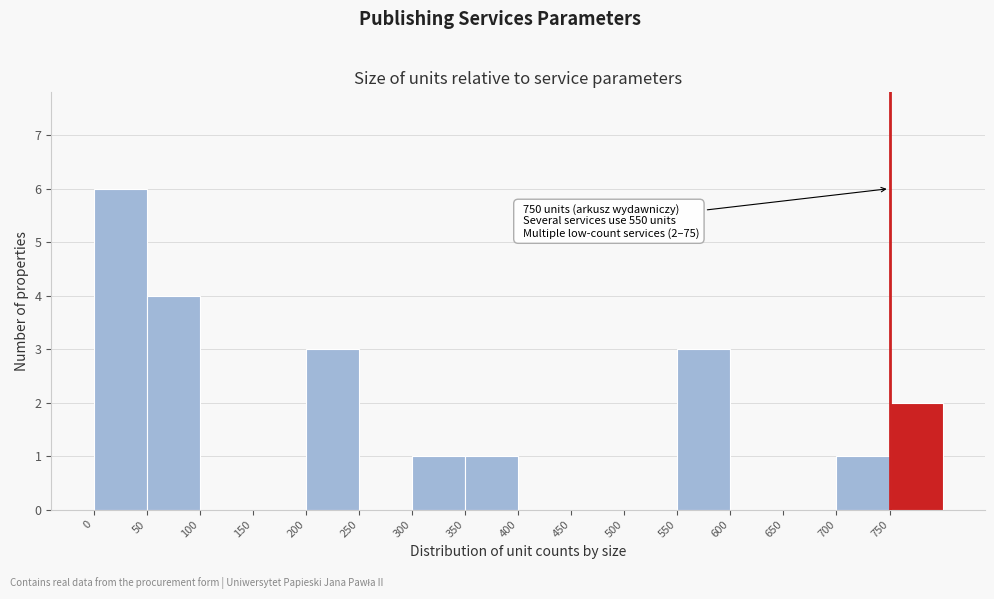

Over which range of the x-axis is the bar tallest?

0 to 50